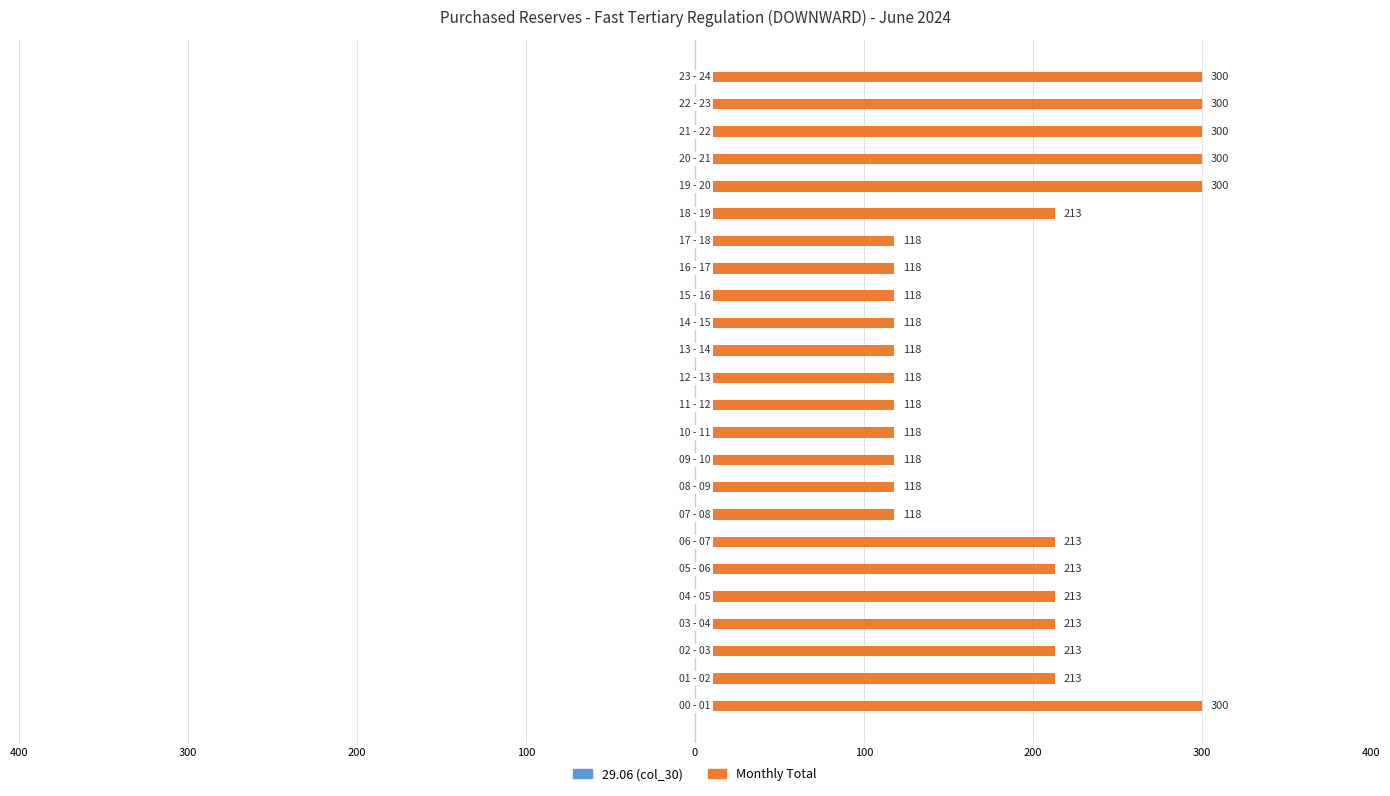

Are the bars horizontal?

Yes